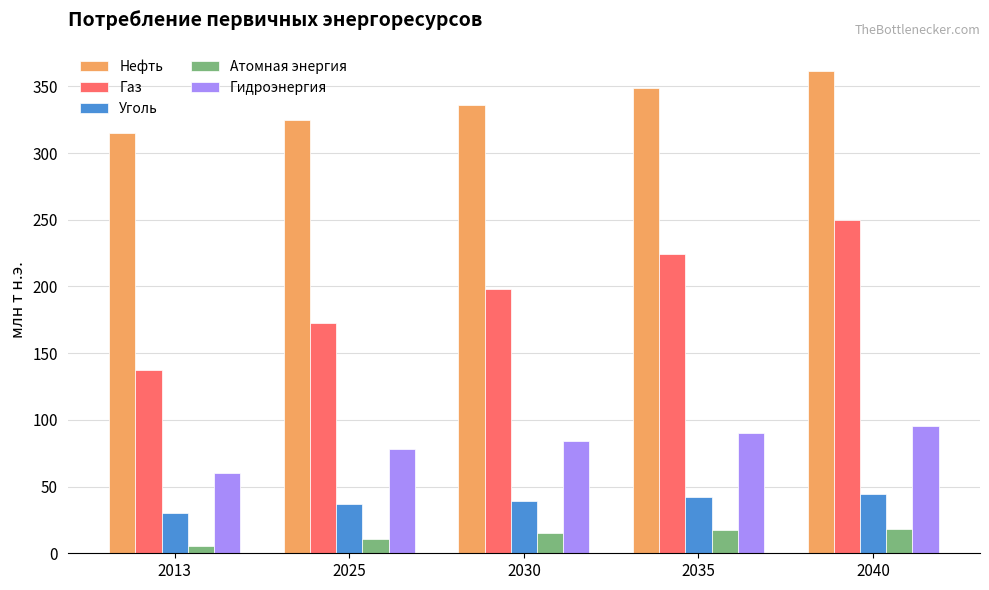

Which series has the largest range (max minus min)?

Газ